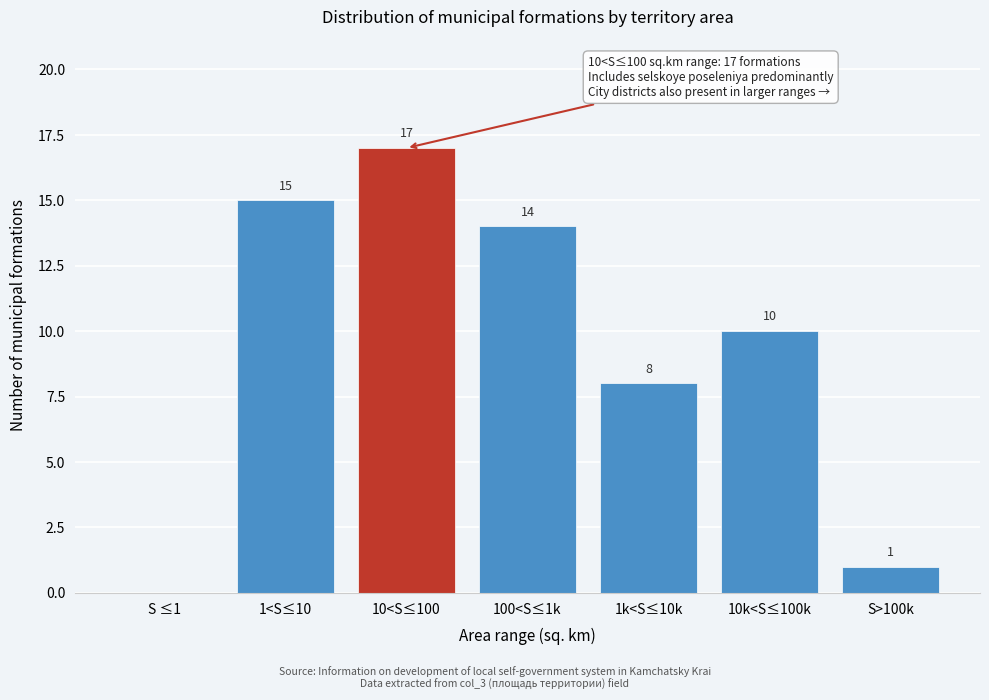

Reading left to right, what are all the values shown in this chart?

S ≤1=0	1<S≤10=15	10<S≤100=17	100<S≤1k=14	1k<S≤10k=8	10k<S≤100k=10	S>100k=1